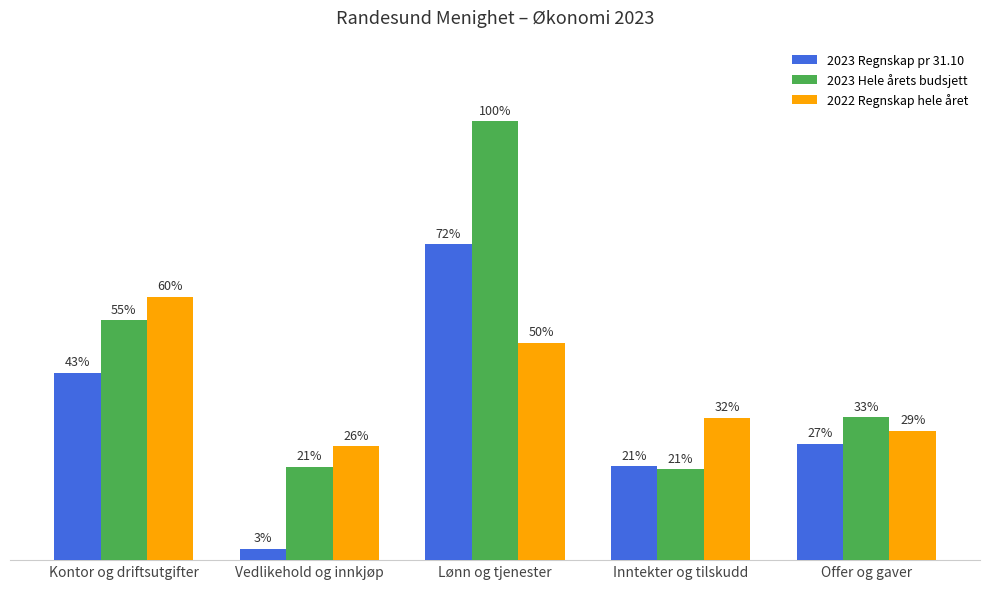

At how many categories does at least one series exceed 219354?

5